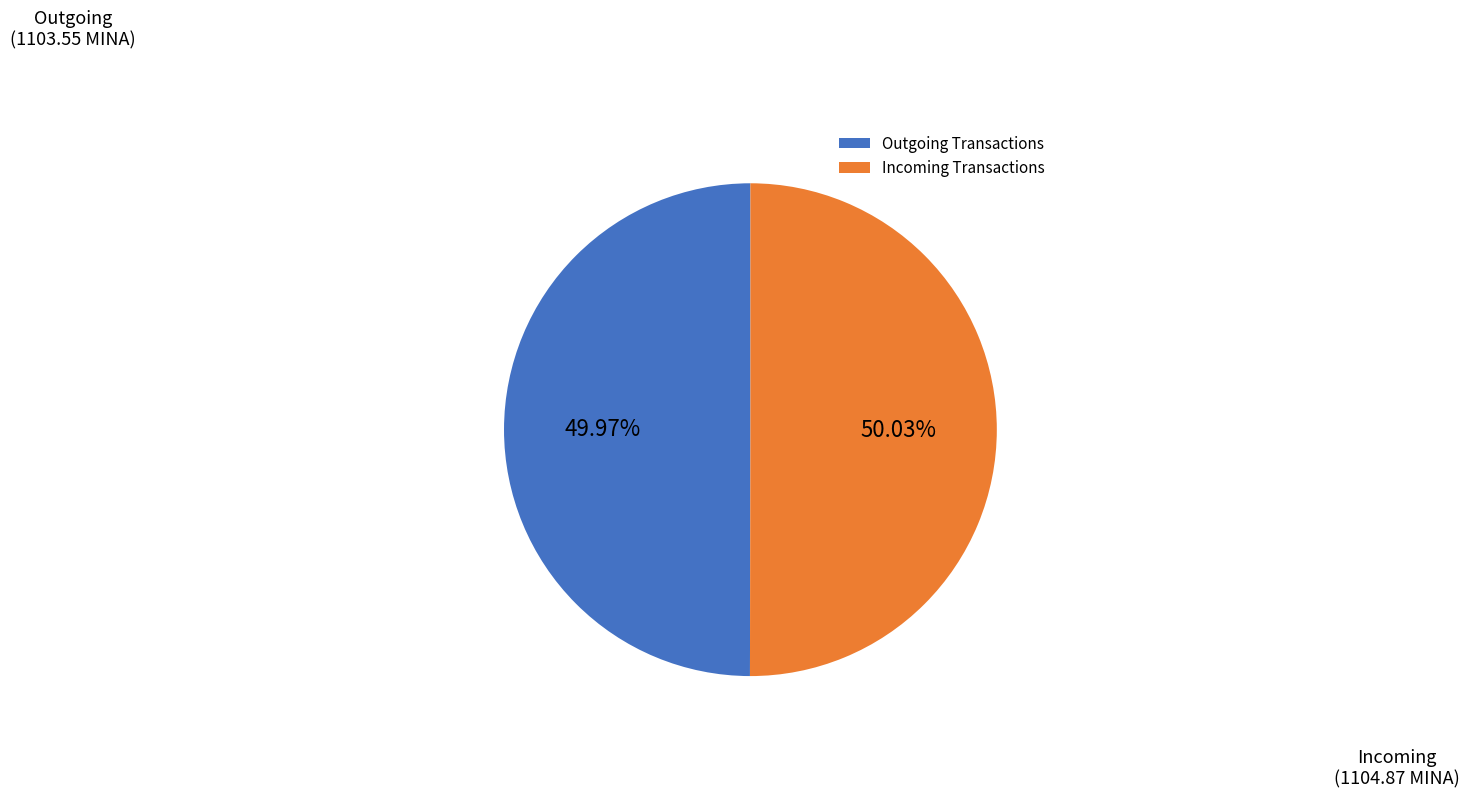

Is there any slice that represents more than half of the pie?

Yes